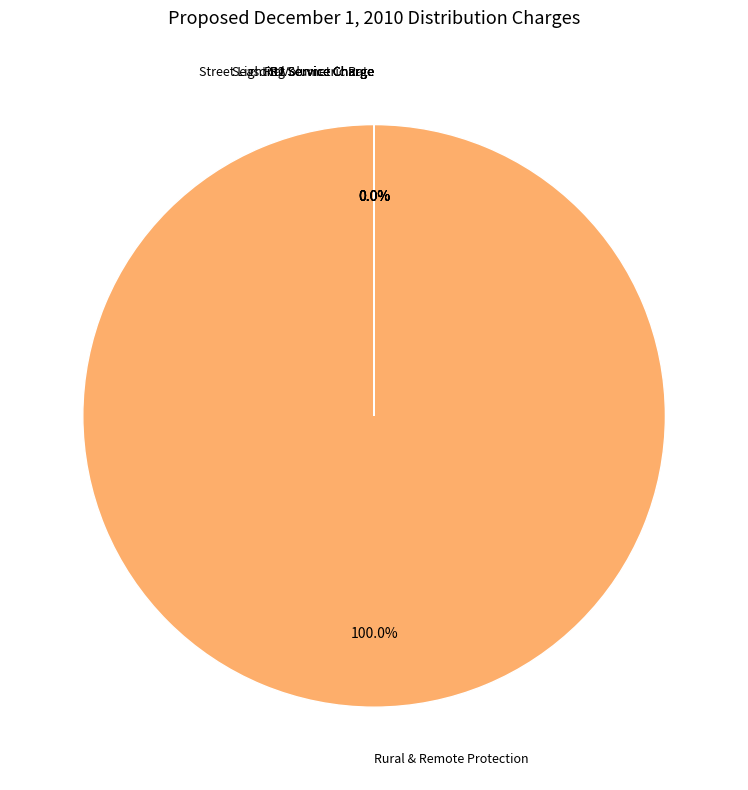

Which category has the biggest portion of the pie?

Rural & Remote Protection